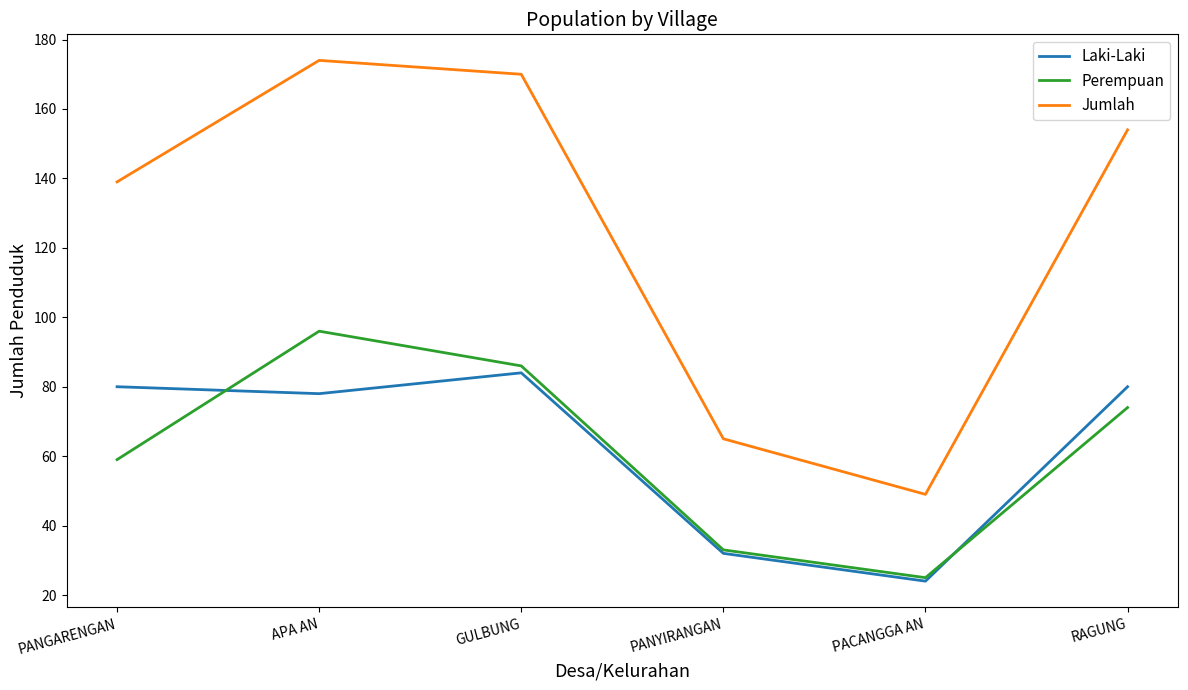

Reading right to left, list all the values displayed in this chart.

Laki-Laki: RAGUNG=80	PACANGGA AN=24	PANYIRANGAN=32	GULBUNG=84	APA AN=78	PANGARENGAN=80
Perempuan: RAGUNG=74	PACANGGA AN=25	PANYIRANGAN=33	GULBUNG=86	APA AN=96	PANGARENGAN=59
Jumlah: RAGUNG=154	PACANGGA AN=49	PANYIRANGAN=65	GULBUNG=170	APA AN=174	PANGARENGAN=139